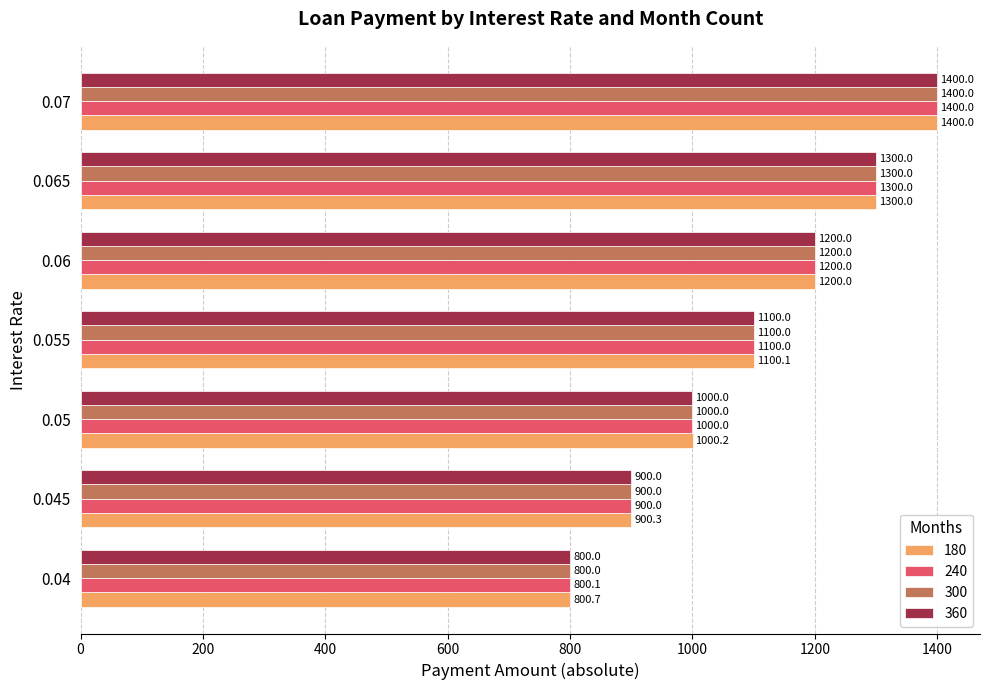

What is the spread (max minus min) of values at 0.04?

0.7